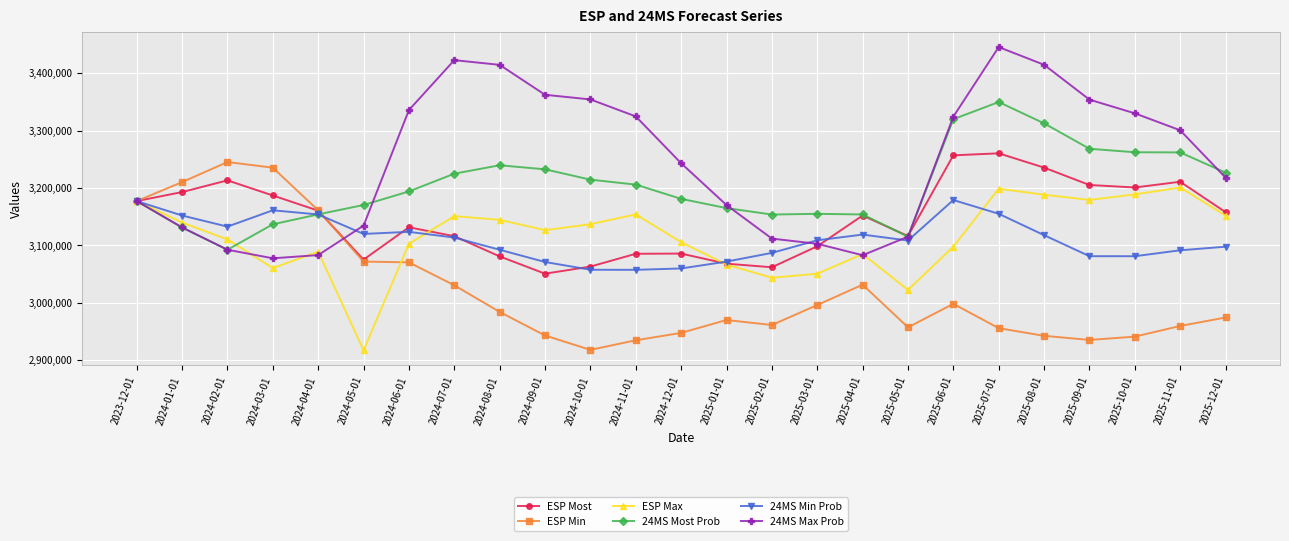

What is the lowest value of the ESP Max series?

2917150.0